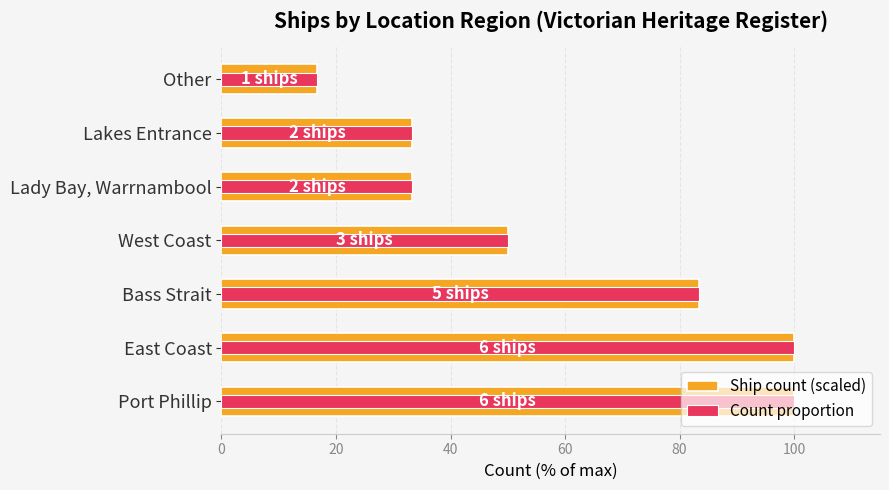

What are all the series names shown in the legend?

Ship count (scaled), Count proportion